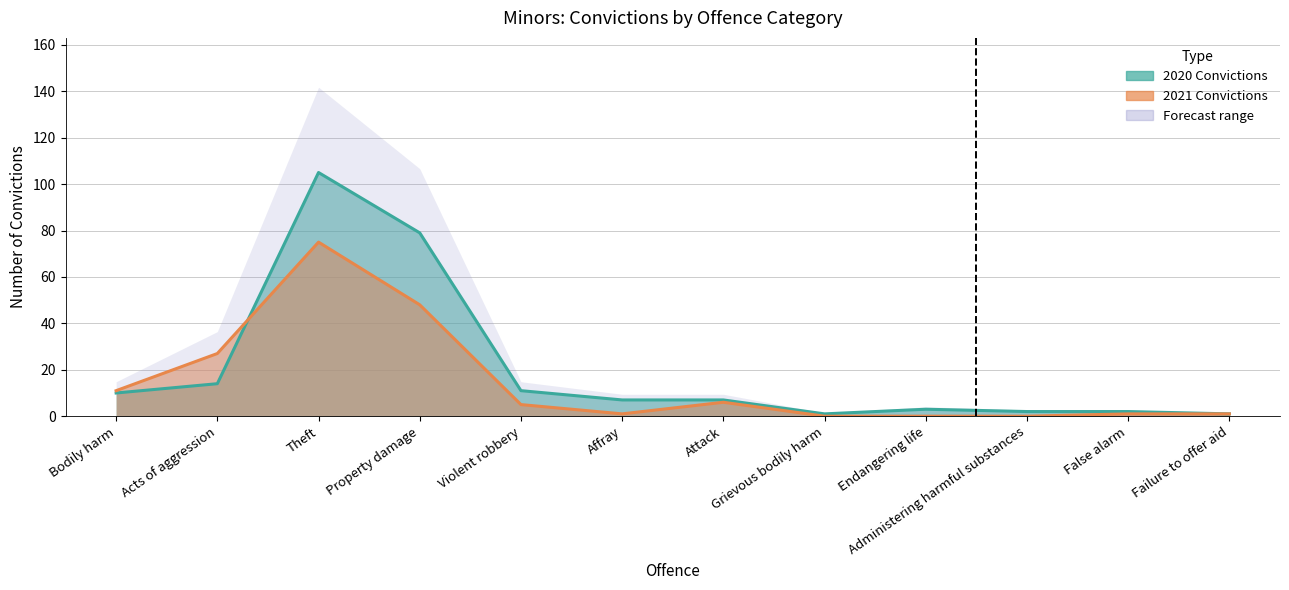

Reading left to right, transcribe all the data shown in this chart.

2020: Bodily harm=10	Acts of aggression=14	Theft=105	Property damage=79	Violent robbery=11	Affray=7	Attack=7	Grievous bodily harm=1	Endangering life=3	Administering harmful substances=2	False alarm=2	Failure to offer aid=1
2021: Bodily harm=11	Acts of aggression=27	Theft=75	Property damage=48	Violent robbery=5	Affray=1	Attack=6	Grievous bodily harm=0	Endangering life=0	Administering harmful substances=0	False alarm=1	Failure to offer aid=1